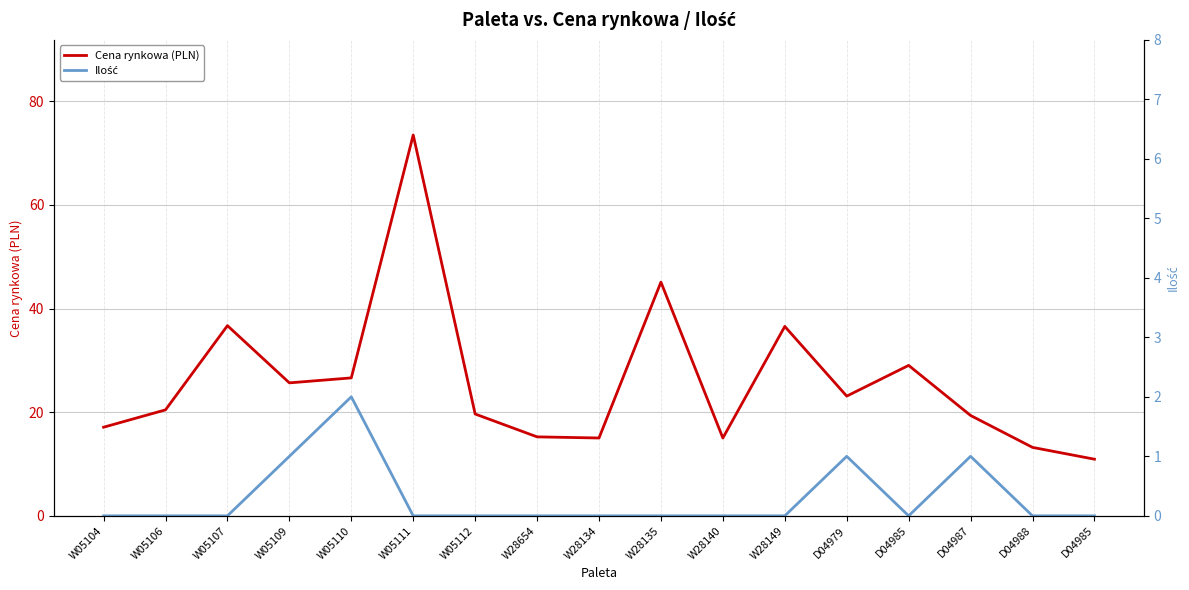

What is the difference between the maximum and minimum values in the Ilość series?

2.0